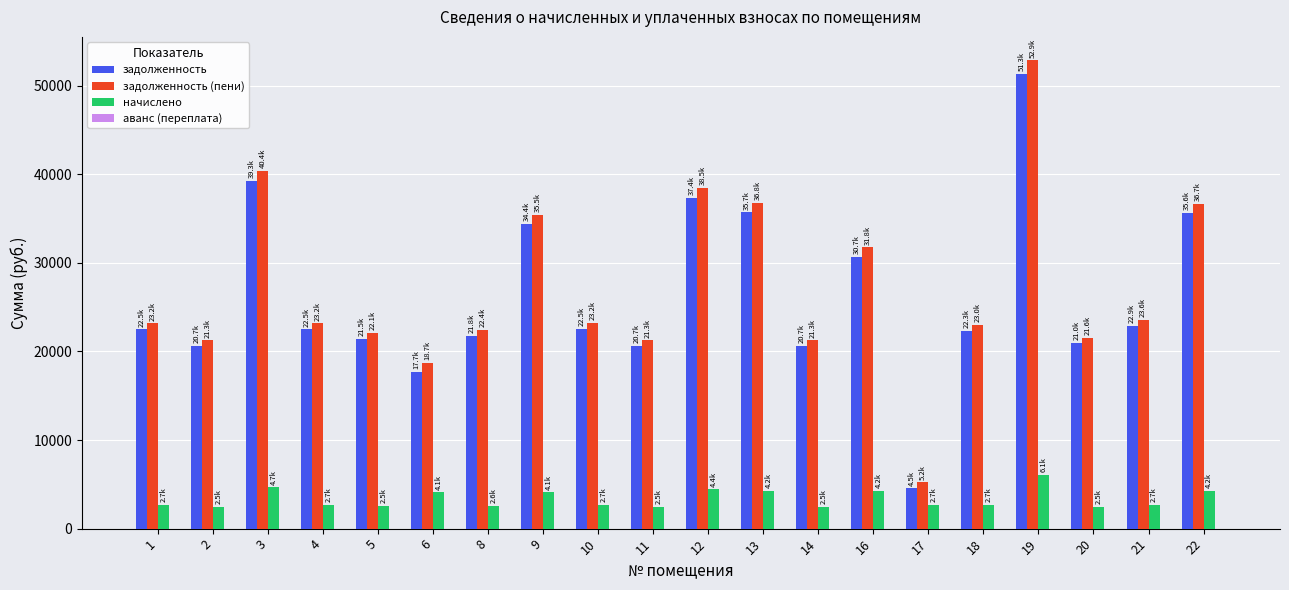

At which label is задолженность (пени) closest to 29042?

16